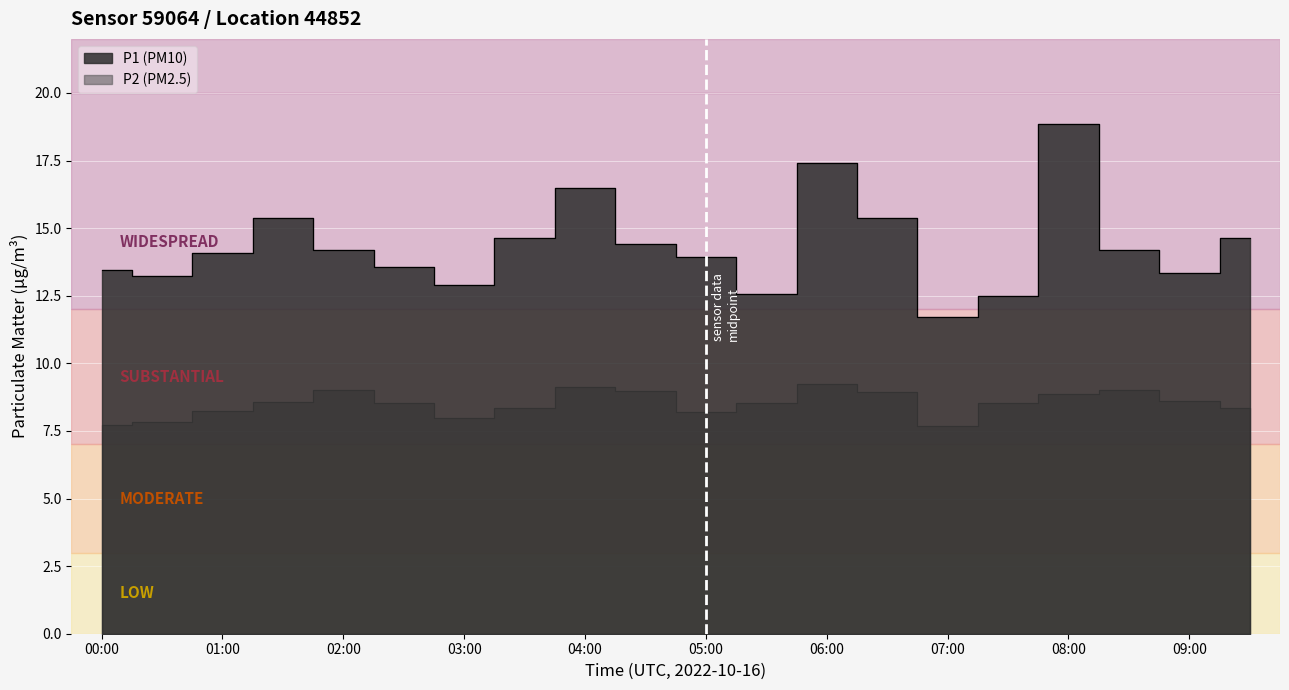

At which label does P2 reach its minimum?

07:00